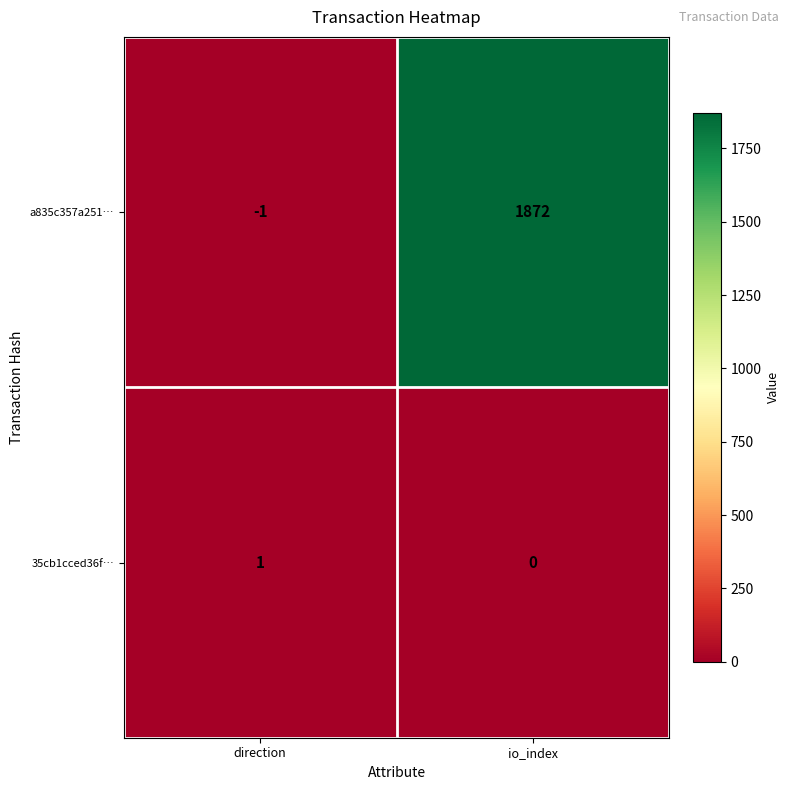

Which series has the widest spread of values?

a835c357a251…